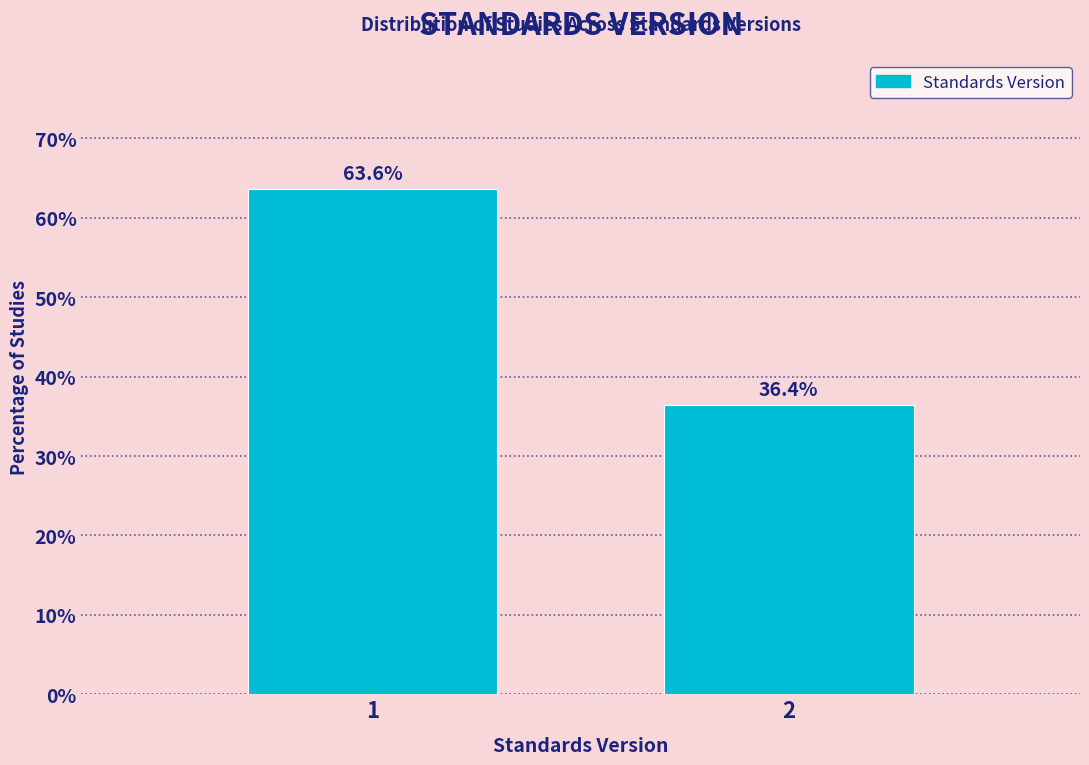

Reading left to right, transcribe all the data shown in this chart.

63.6	36.4